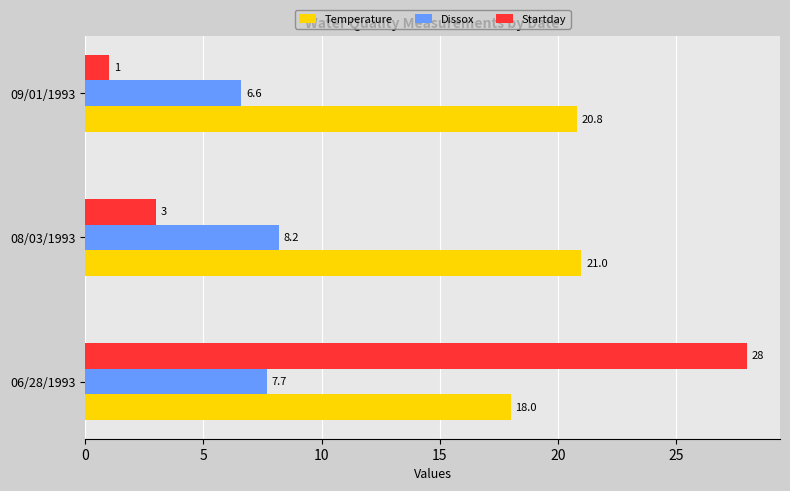

What is the difference between the Startday values at 08/03/1993 and 09/01/1993?

2.0